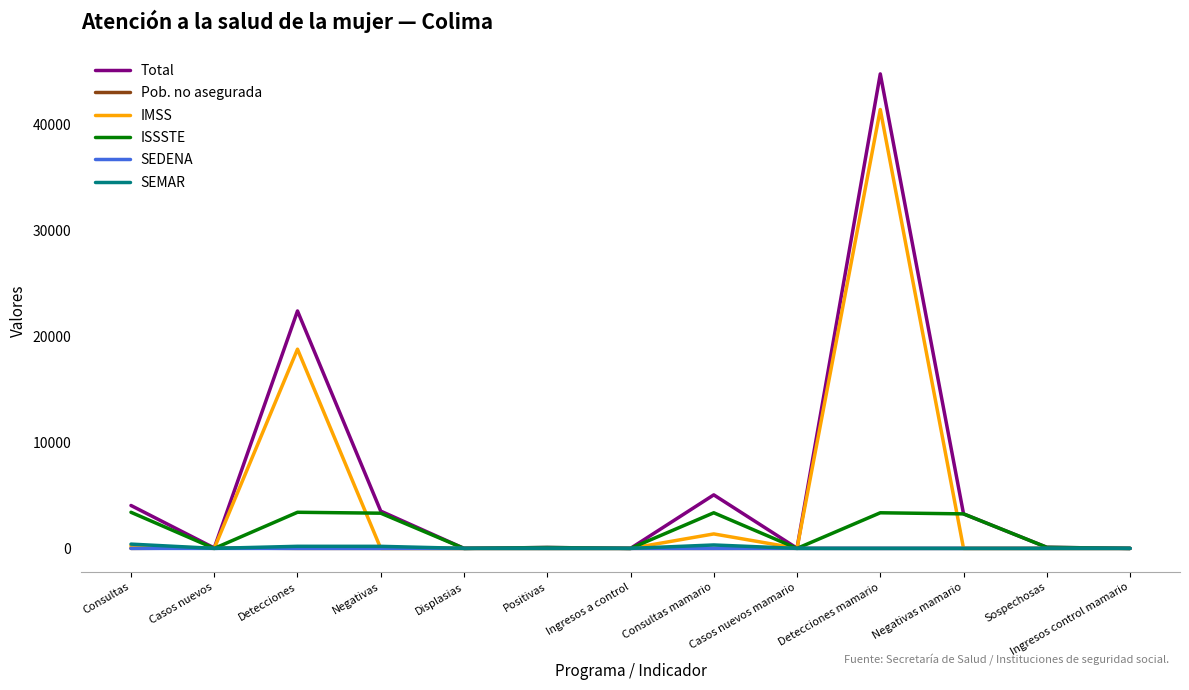

At which category is the sum across all series the highest?

Detecciones mamario